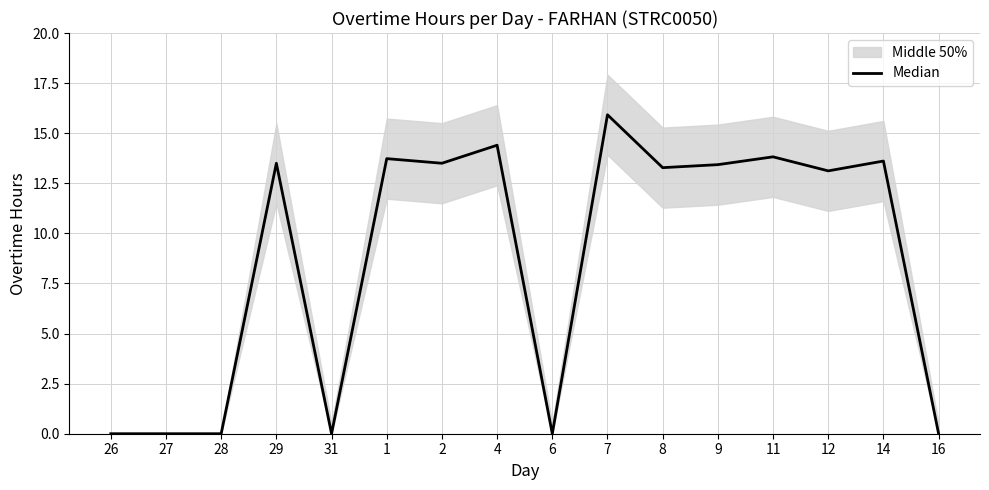

How many values exceed 13?

10